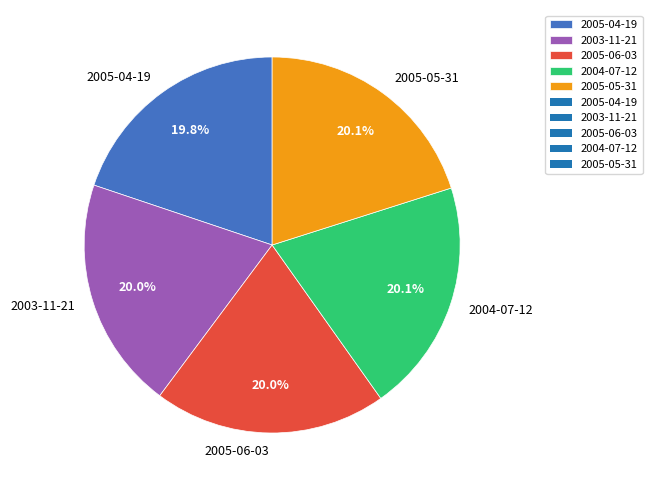

Count the number of slices in the pie.

5